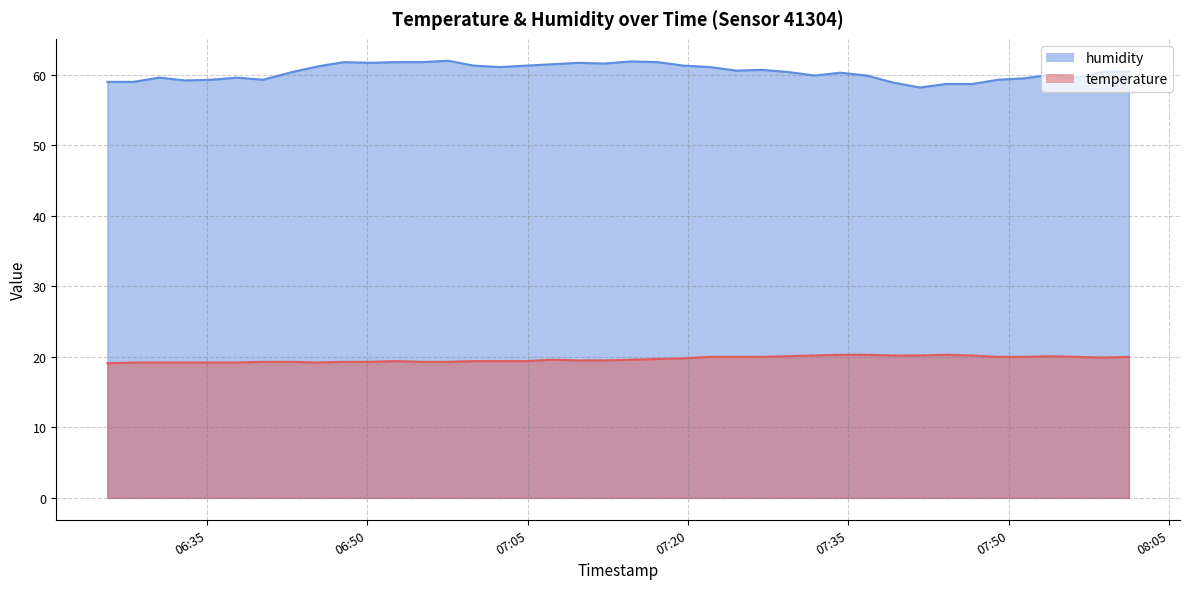

What is the minimum value for humidity?

58.2